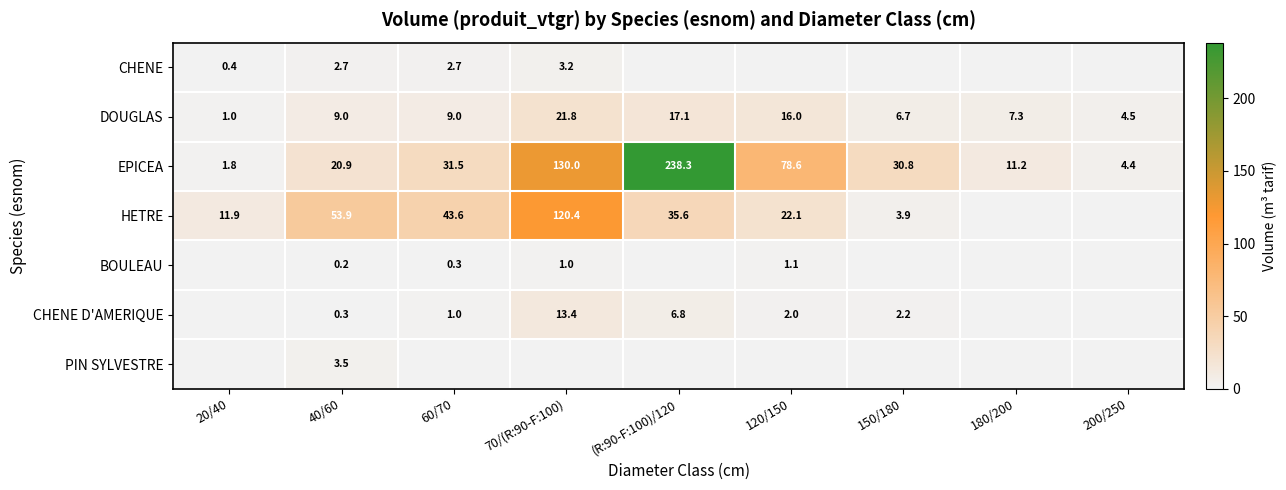

How many data points in EPICEA are above 30?

5